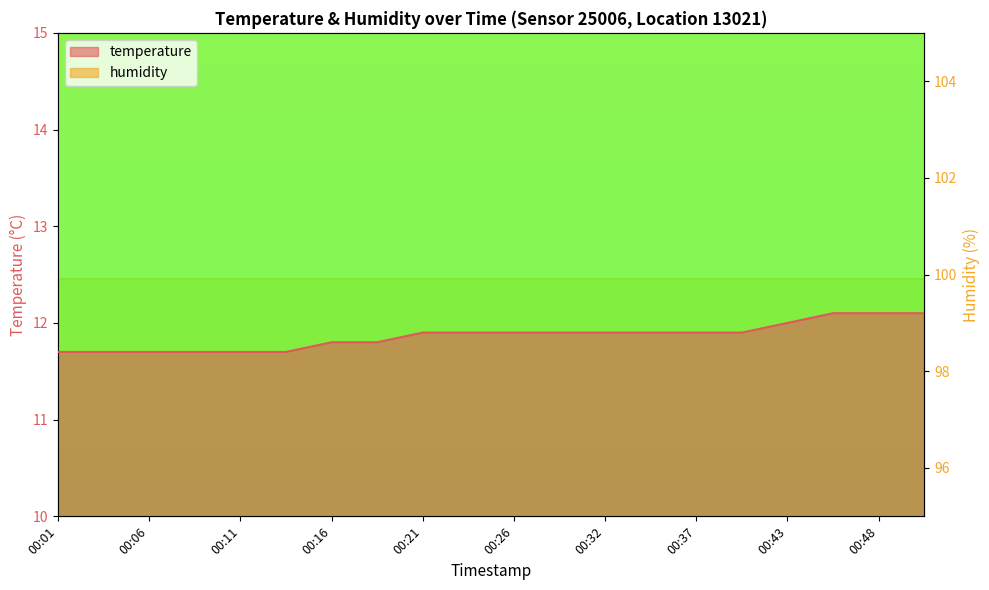

What is the maximum value shown in the chart?

12.1